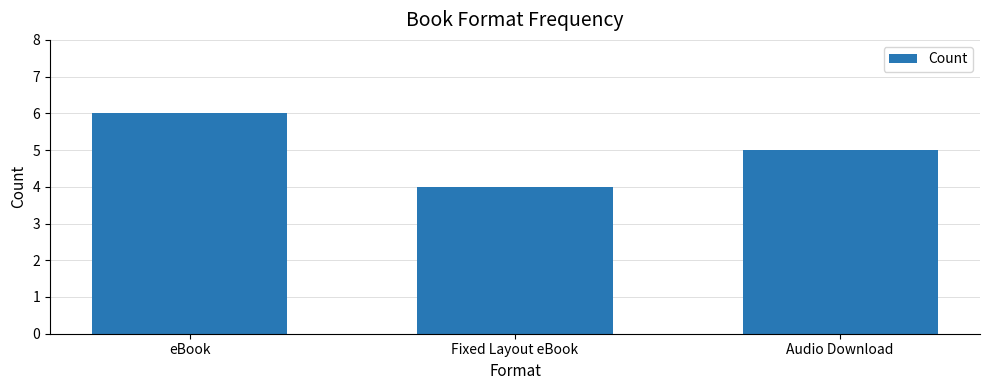

What is the average value?

5